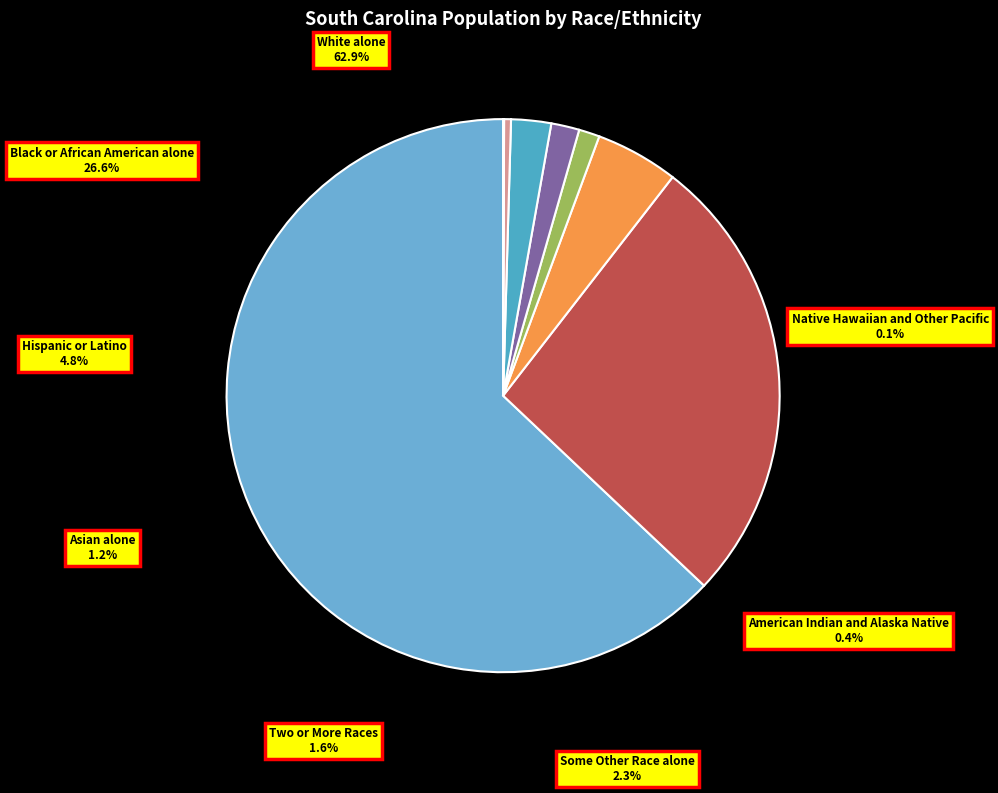

Rank the categories by value from lowest to highest.

Native Hawaiian and Other Pacific, American Indian and Alaska Native, Asian alone, Two or More Races, Some Other Race alone, Hispanic or Latino, Black or African American alone, White alone